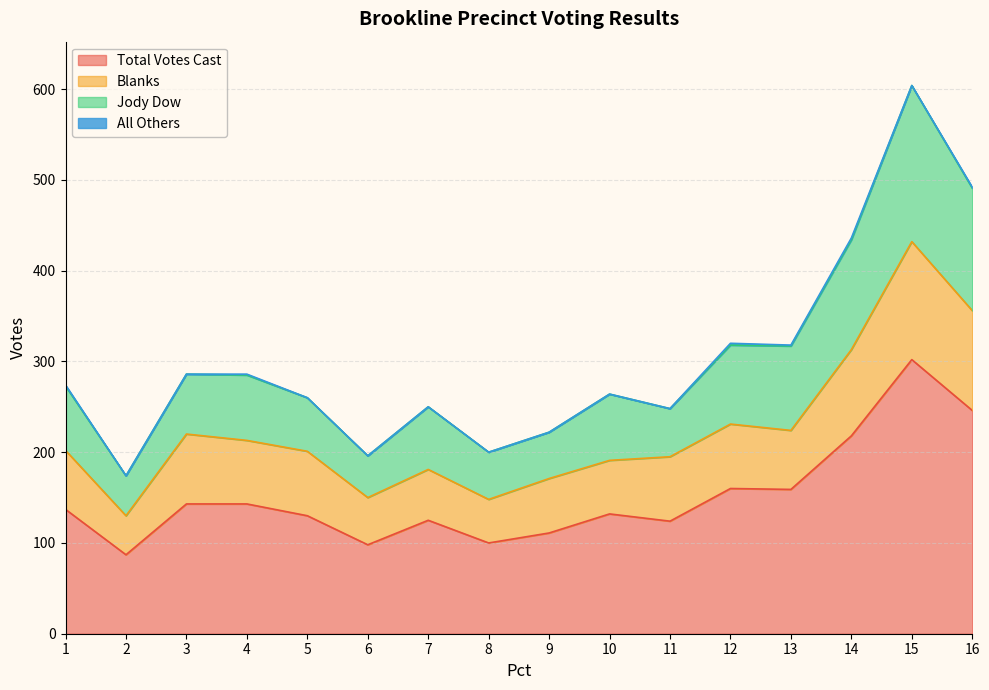

True or false: Blanks and Total Votes Cast intersect in this chart.

False